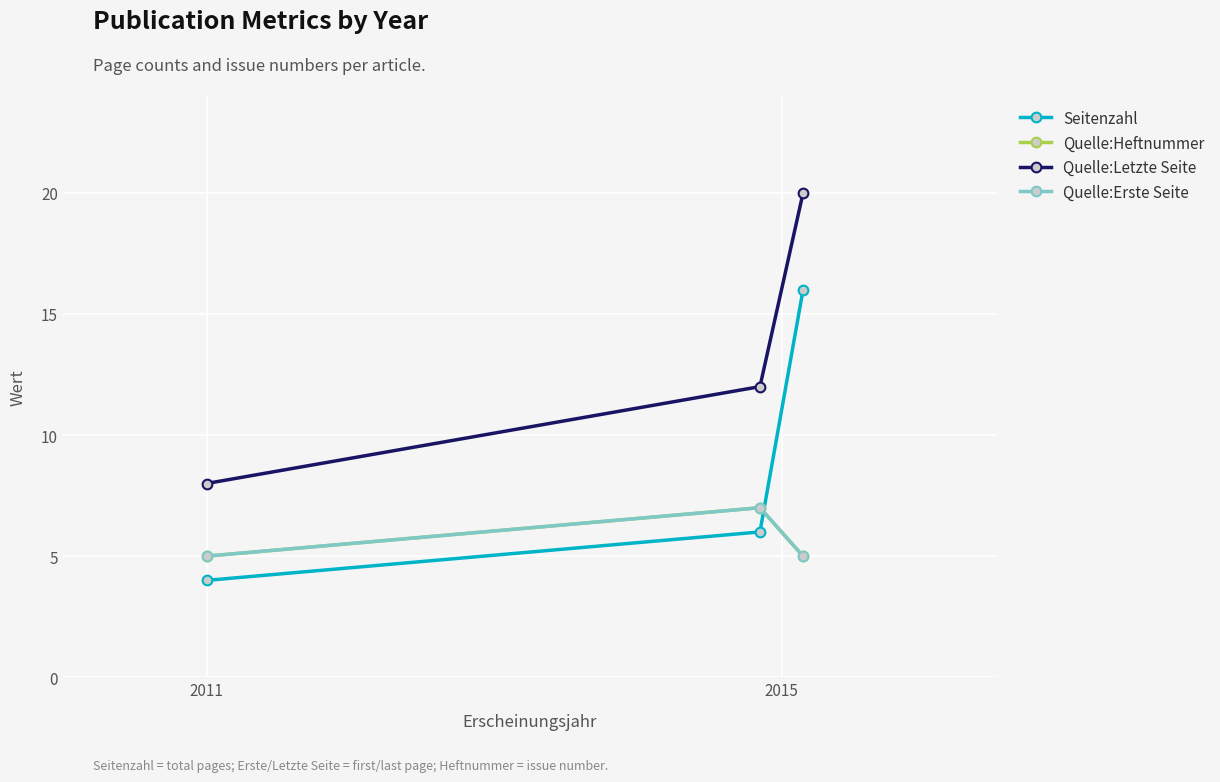

What is the value of the Seitenzahl point at the 1st from the left?

4